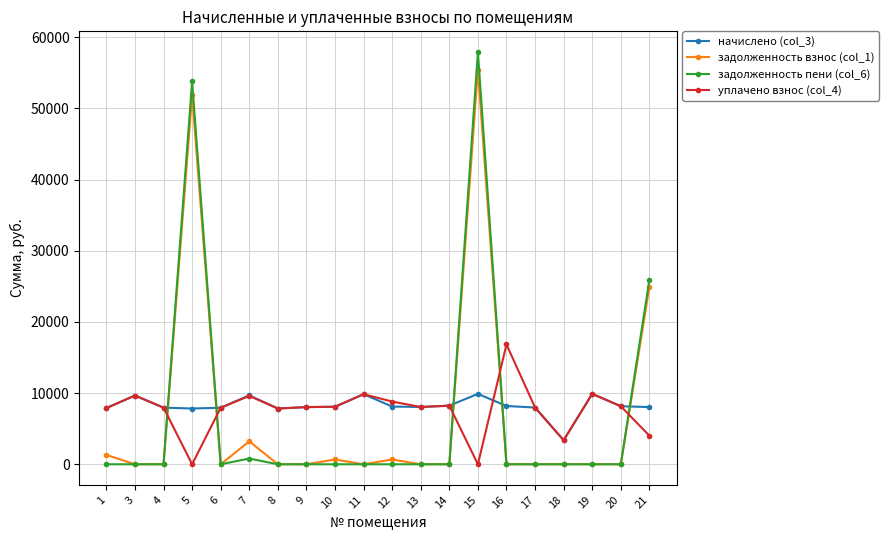

What is the highest value of the уплачено взнос (col_4) series?

16833.8